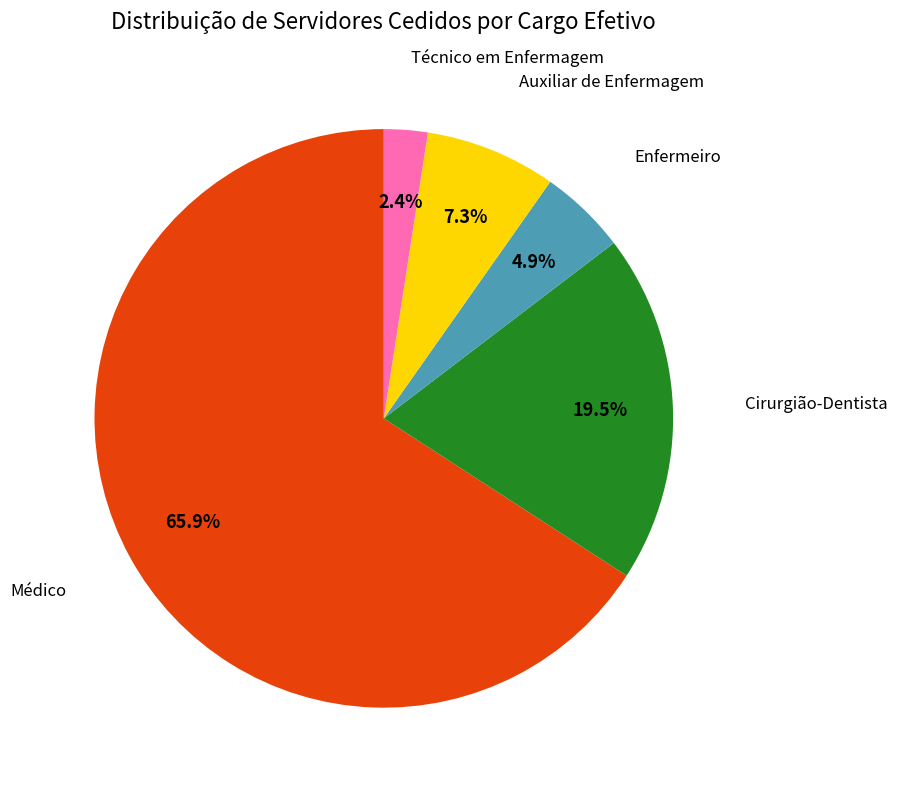

Is there any slice that represents more than half of the pie?

Yes